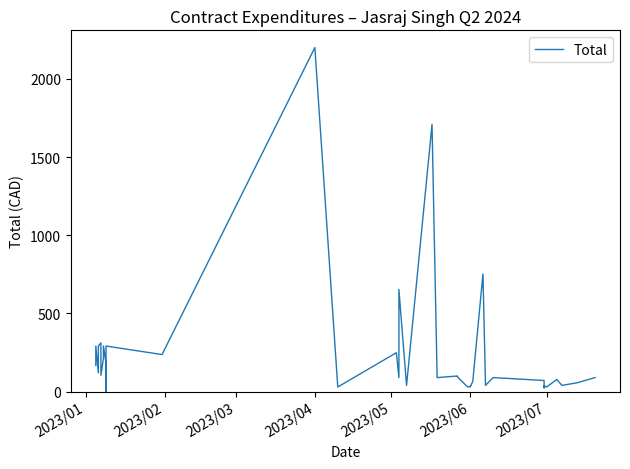

How many points are higher than both their immediate neighbors (excluding endpoints)?

14